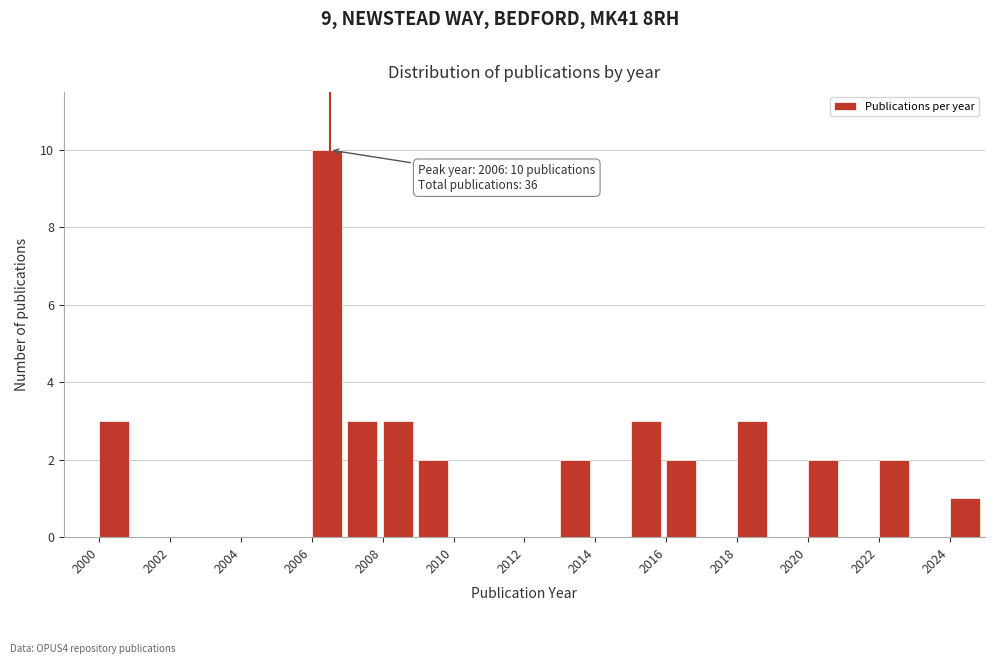

Over which range of the x-axis is the bar tallest?

2006 to 2007